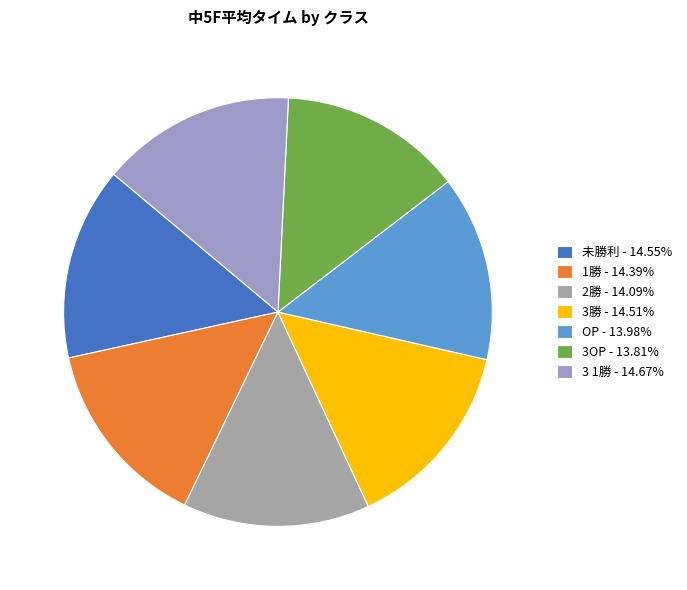

What percentage do 3勝 and 3OP together represent?

28.3%